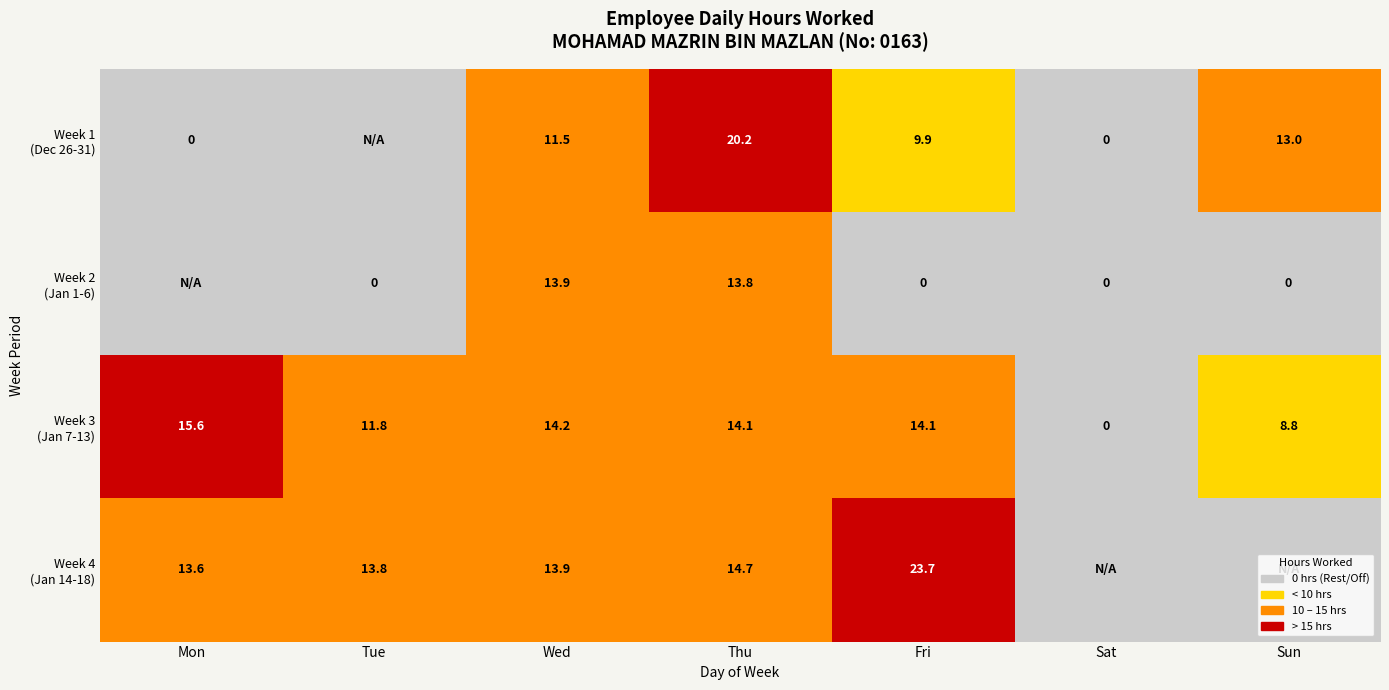

Between Tue and Sat, which series saw the biggest shift?

Week 4 (Jan 14-18)